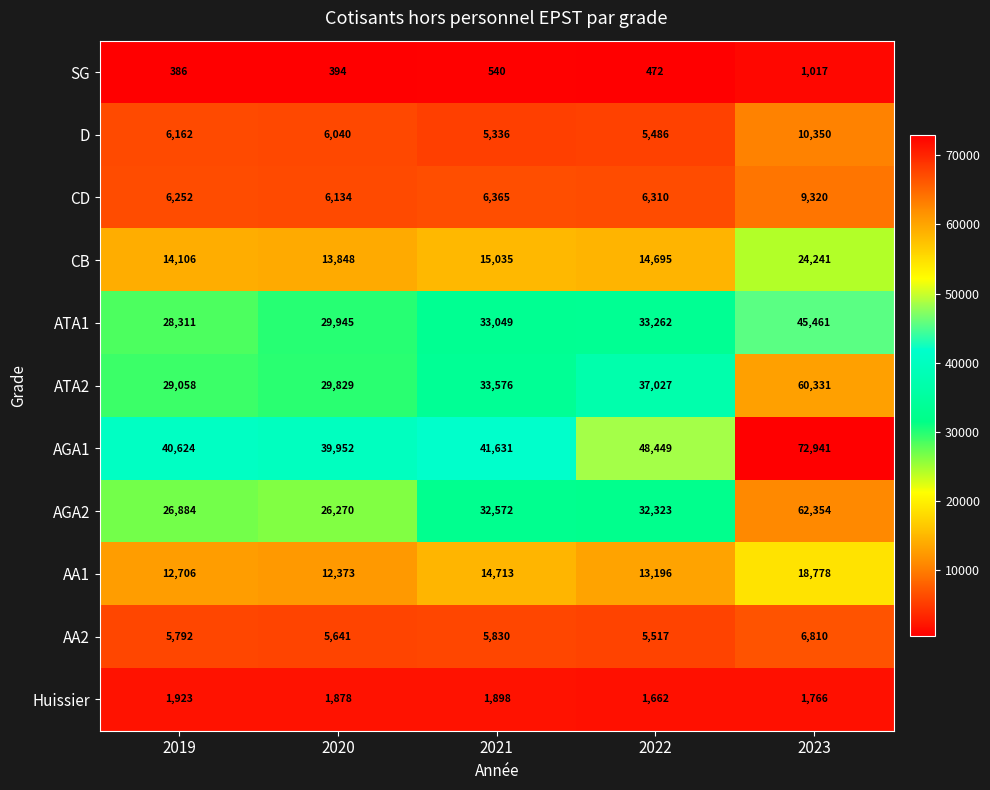

At how many categories does at least one series exceed 59551?

1